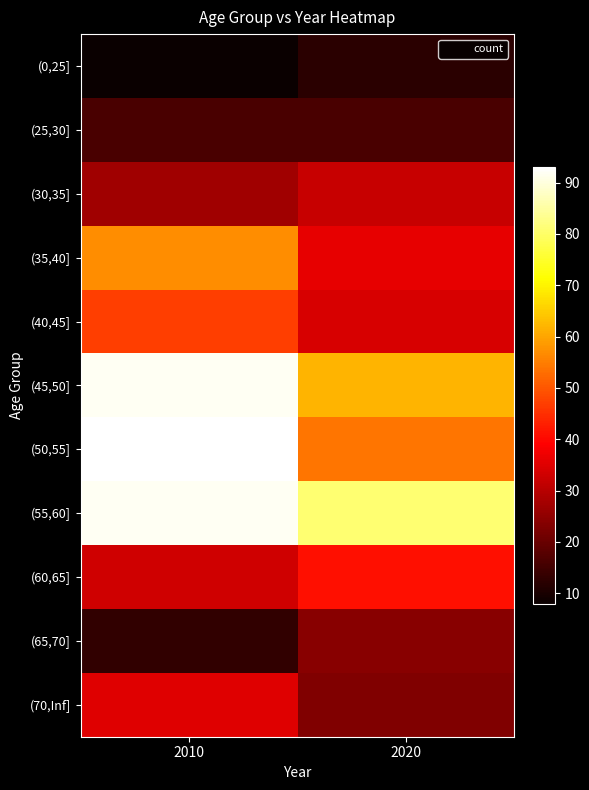

Which series has the largest total across all categories?

(55,60]